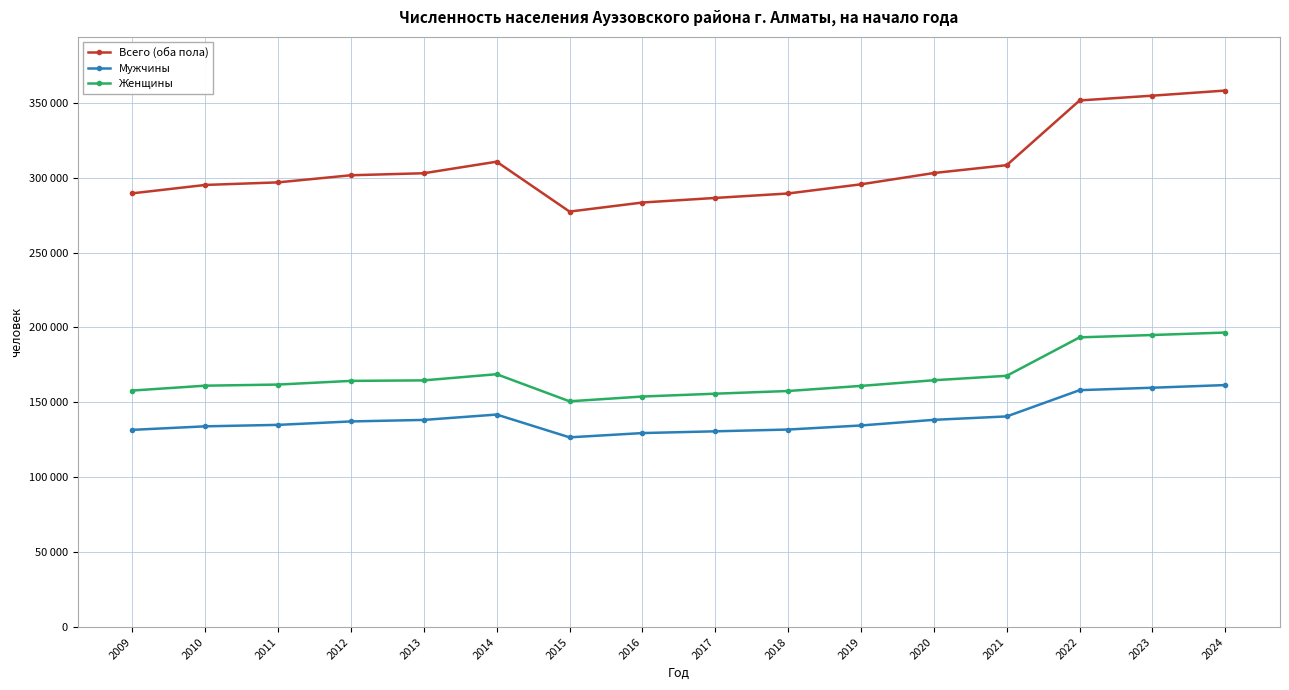

List the labels in order of Женщины value, smallest first.

2015, 2016, 2017, 2018, 2009, 2019, 2010, 2011, 2012, 2013, 2020, 2021, 2014, 2022, 2023, 2024